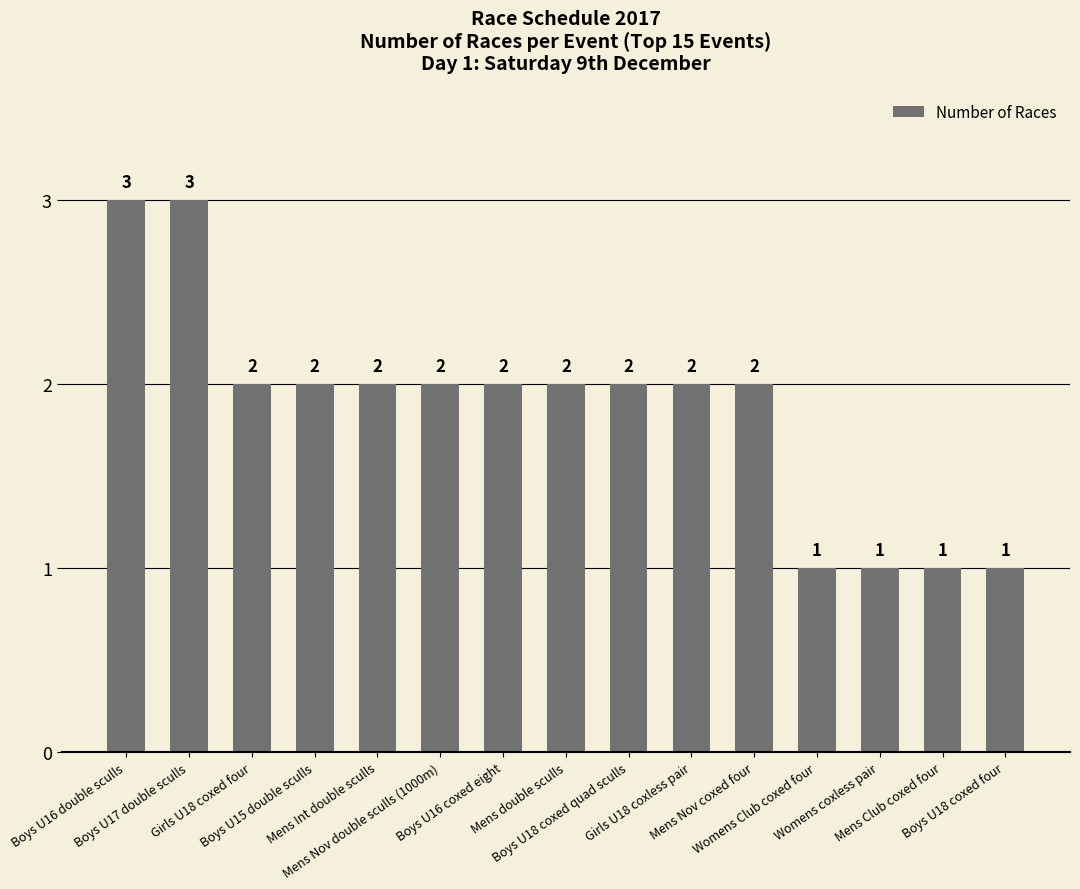

What is the sum of all values?

28